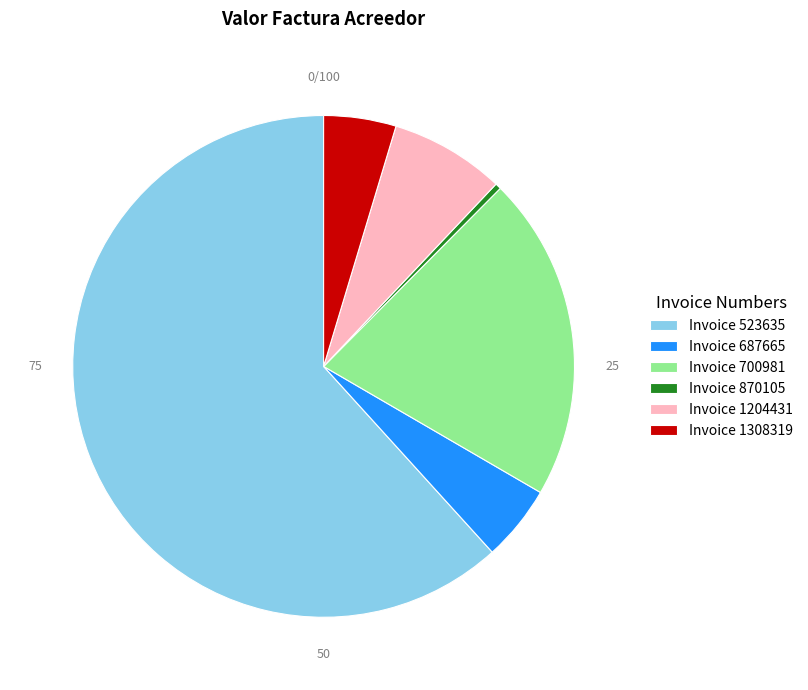

Do Invoice 523635 and Invoice 1204431 together represent more than half of the pie?

Yes